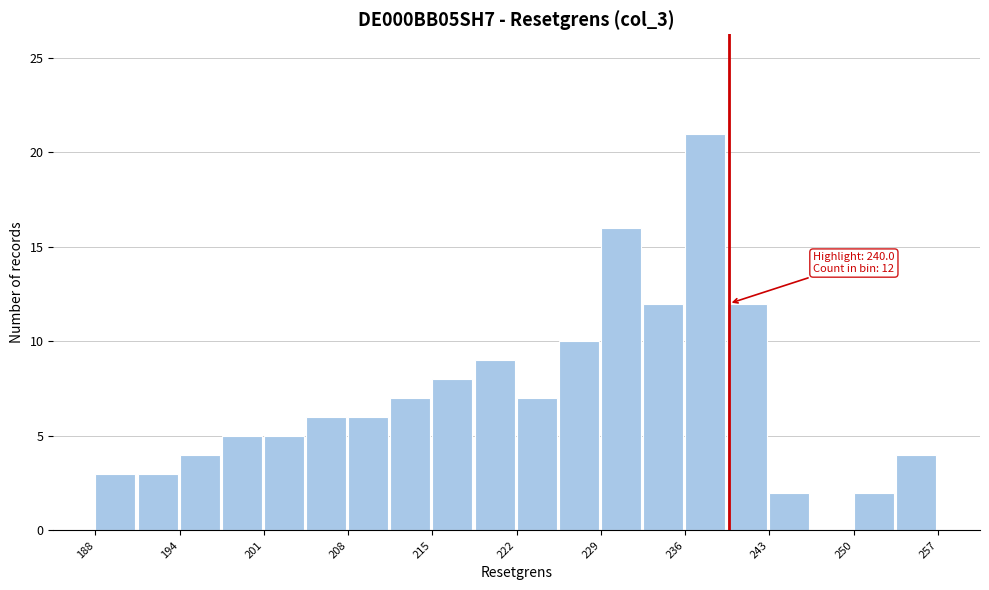

Read against the x-axis, roughly where is the centre of the tallest bar?

238